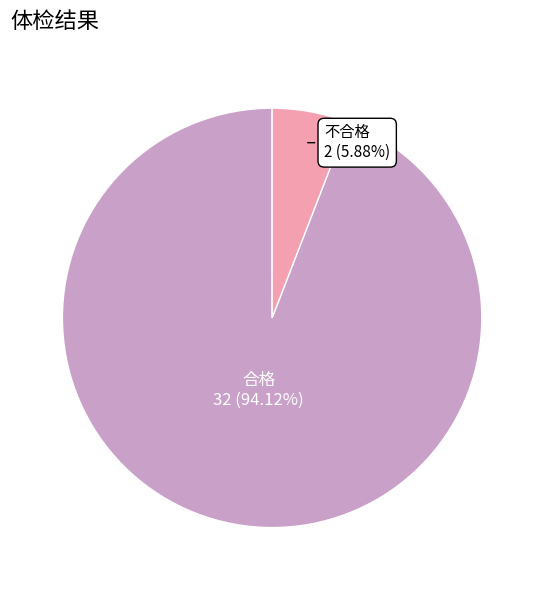

Is there any slice that represents more than half of the pie?

Yes